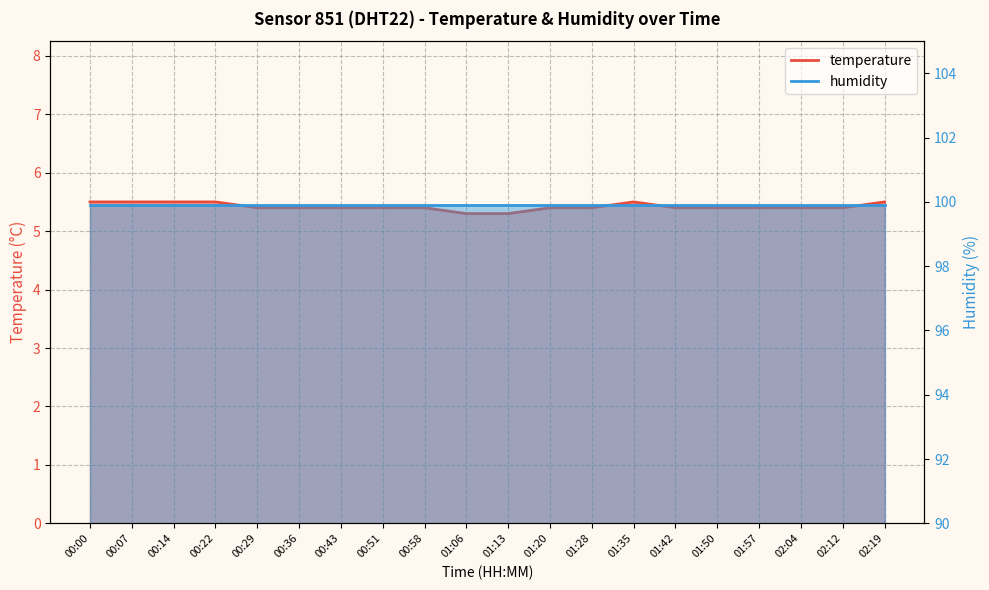

What is the ratio of the value at 00:14 to the value at 01:06?

1.0